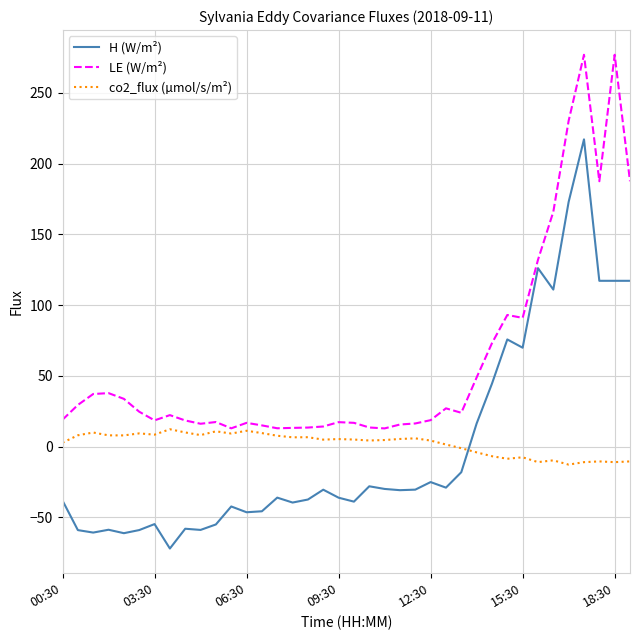

How many categories are shown in the chart?

38